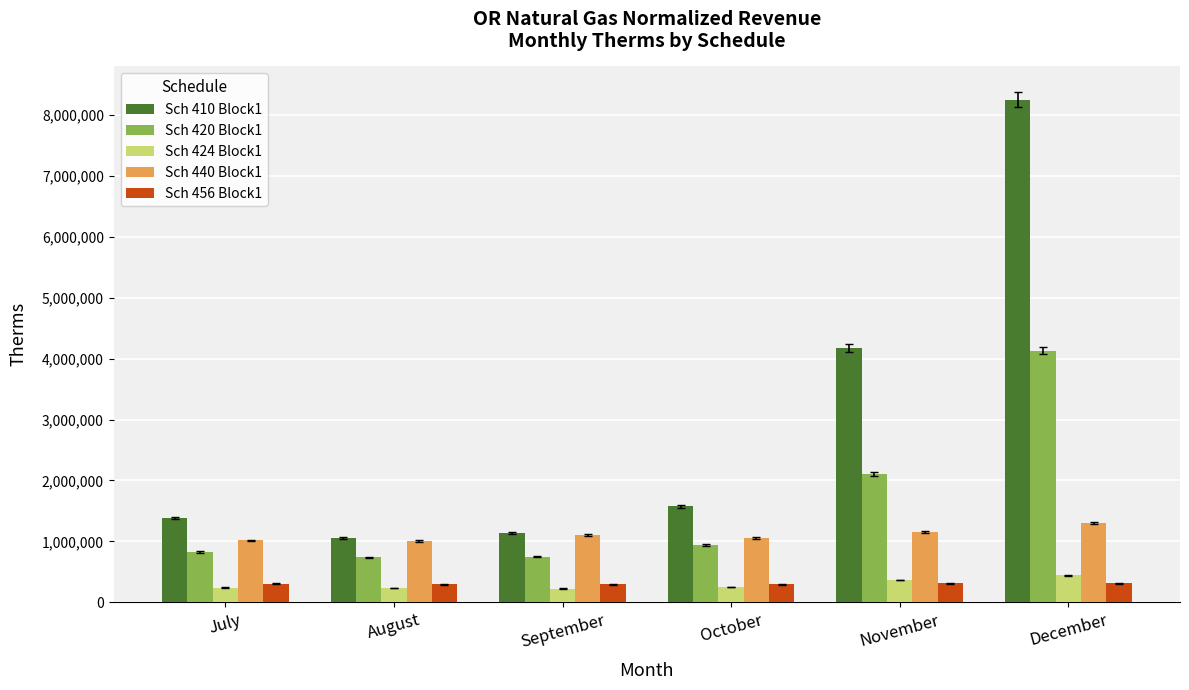

What is the lowest value of the Sch 410 Block1 series?

1062983.8